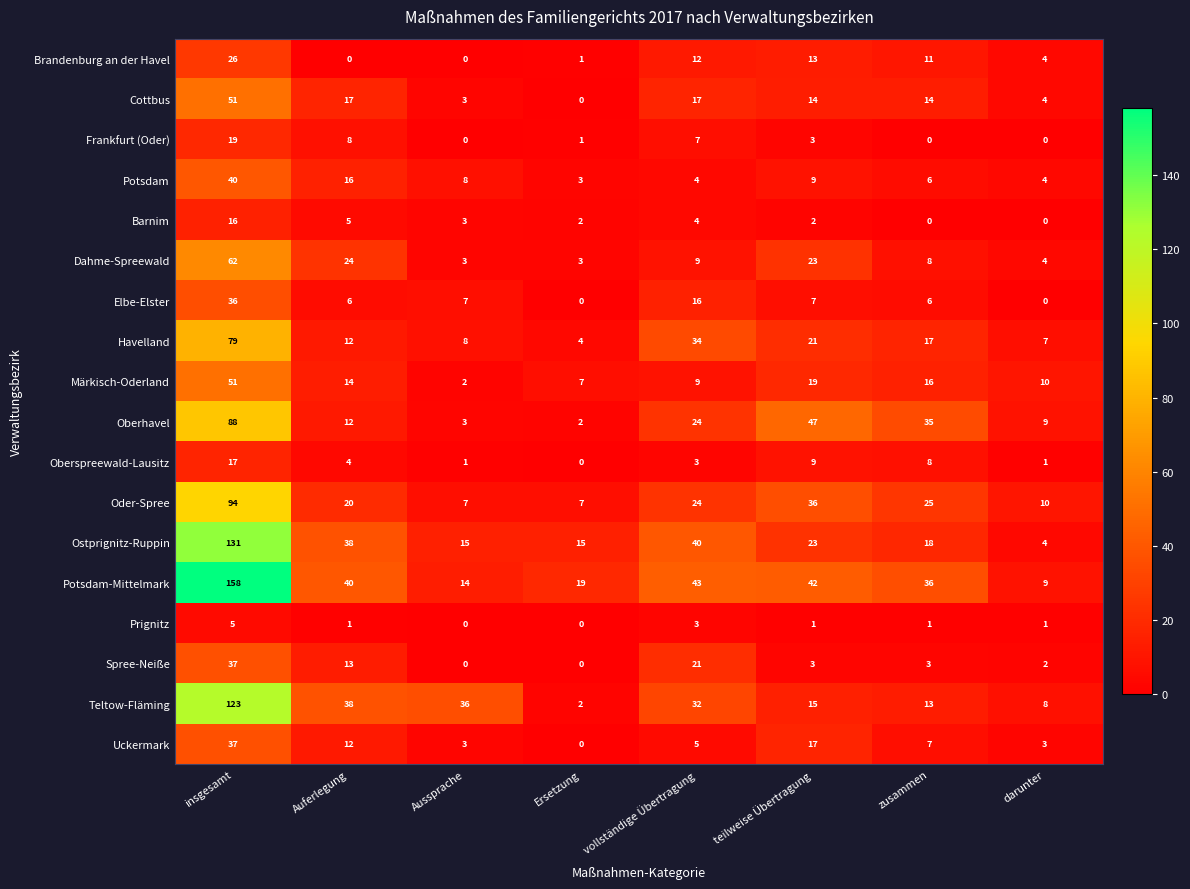

The Elbe-Elster series shows 7 at teilweise Übertragung. True or false?

True